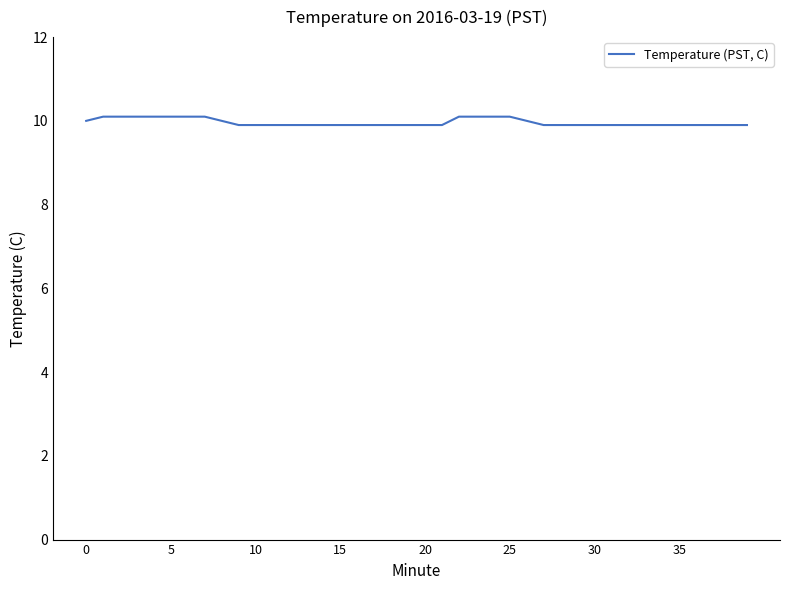

What is the maximum value shown in the chart?

10.1